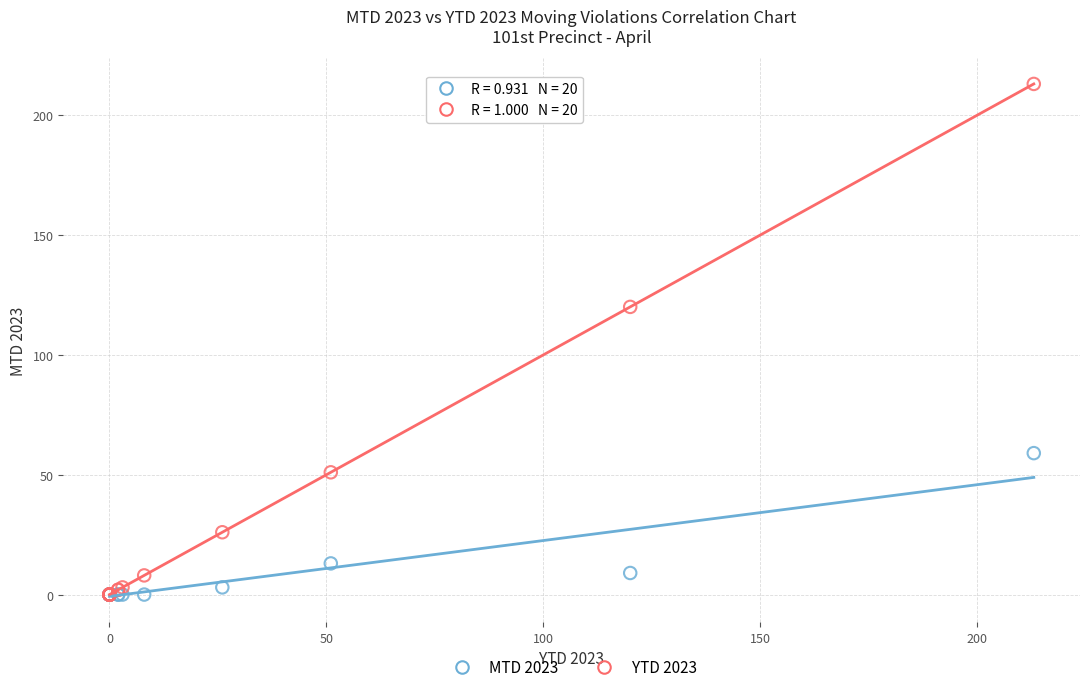

In the YTD 2023 series, what Y value is closest to 106?

120